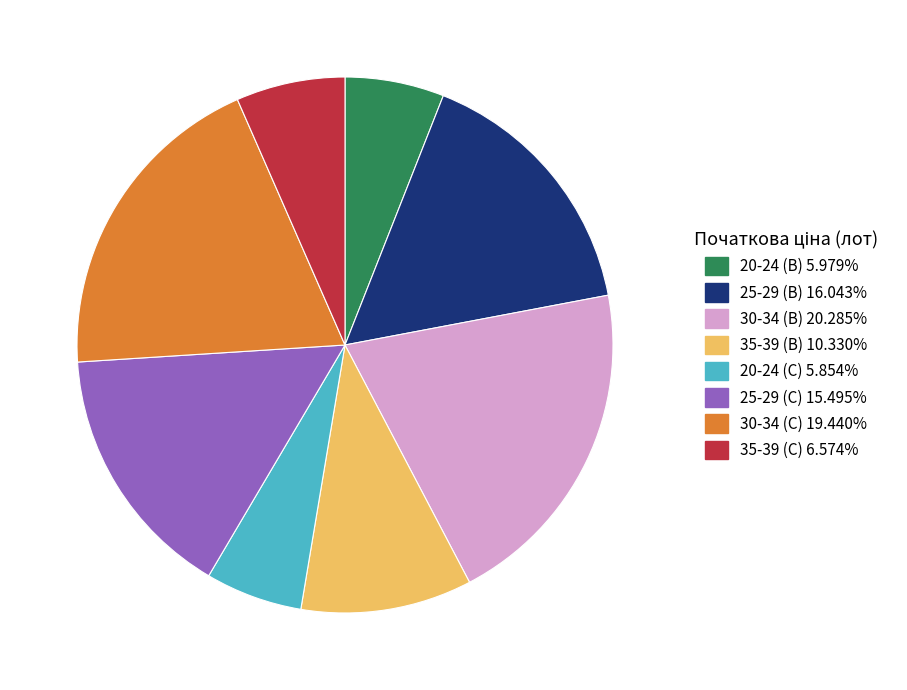

Is it true that 25-29 (B) is 22% of the pie?

False